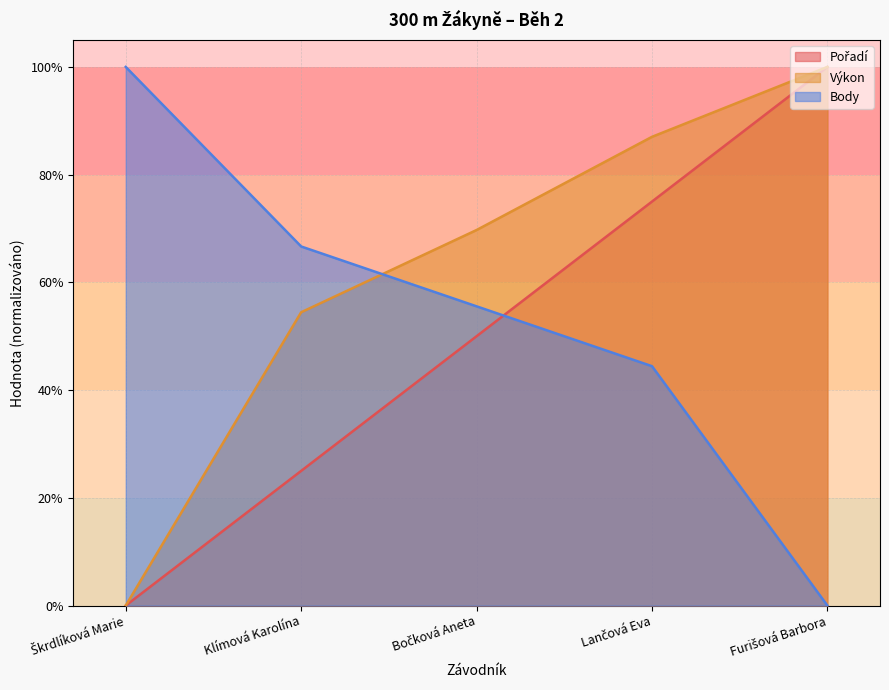

How many positive values does the Výkon series have?

4